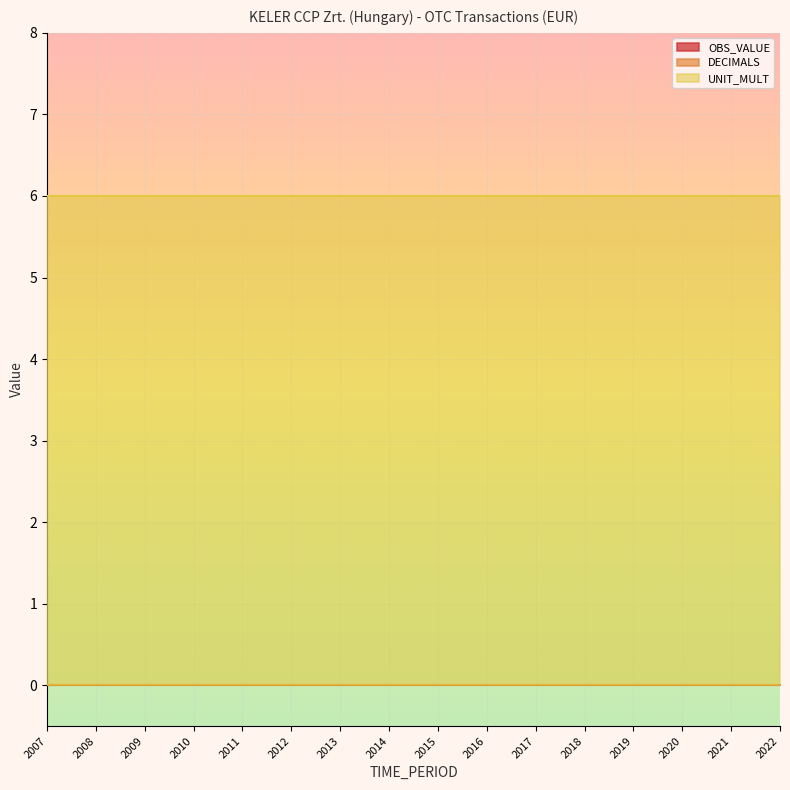

Which category has the highest value across all series?

2007